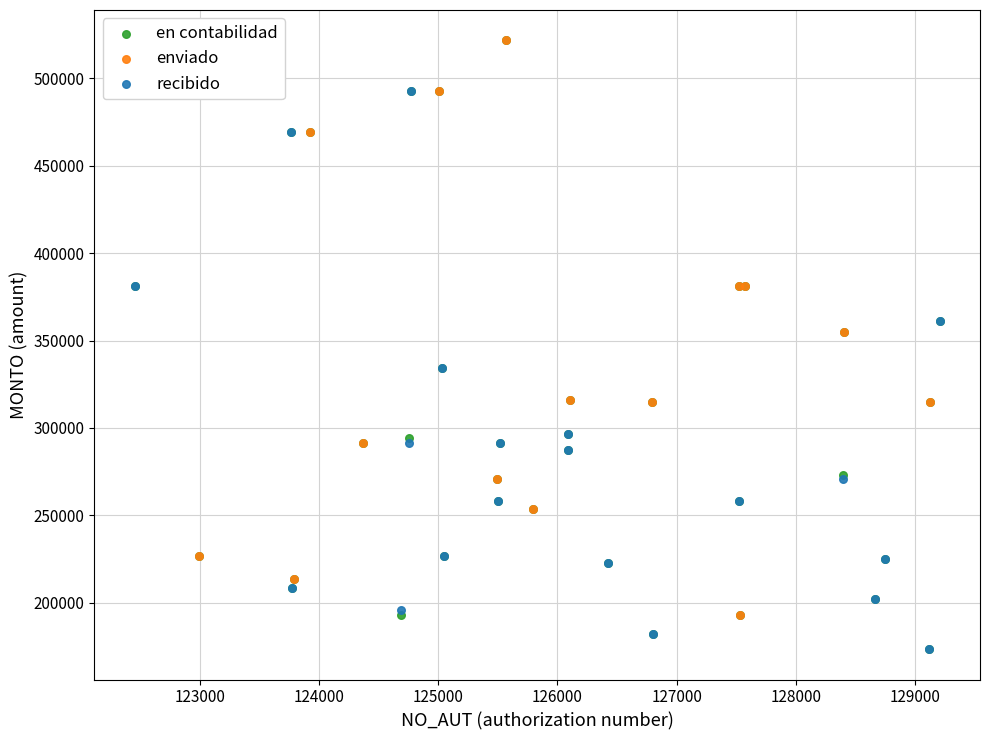

Which series has the largest Y range (max minus min)?

en contabilidad